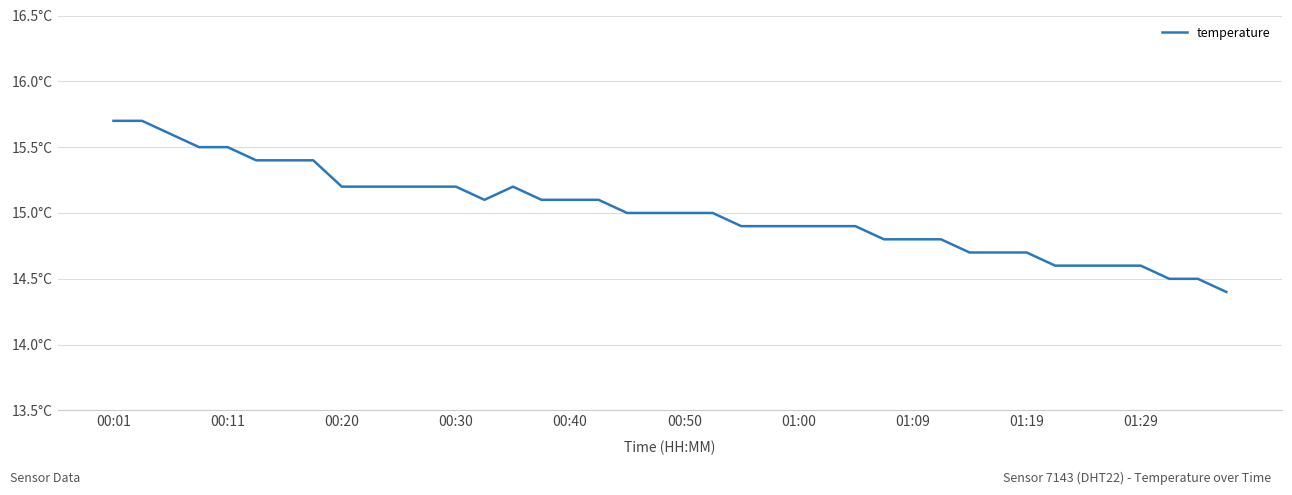

Is this an area chart (filled region under the line)?

No